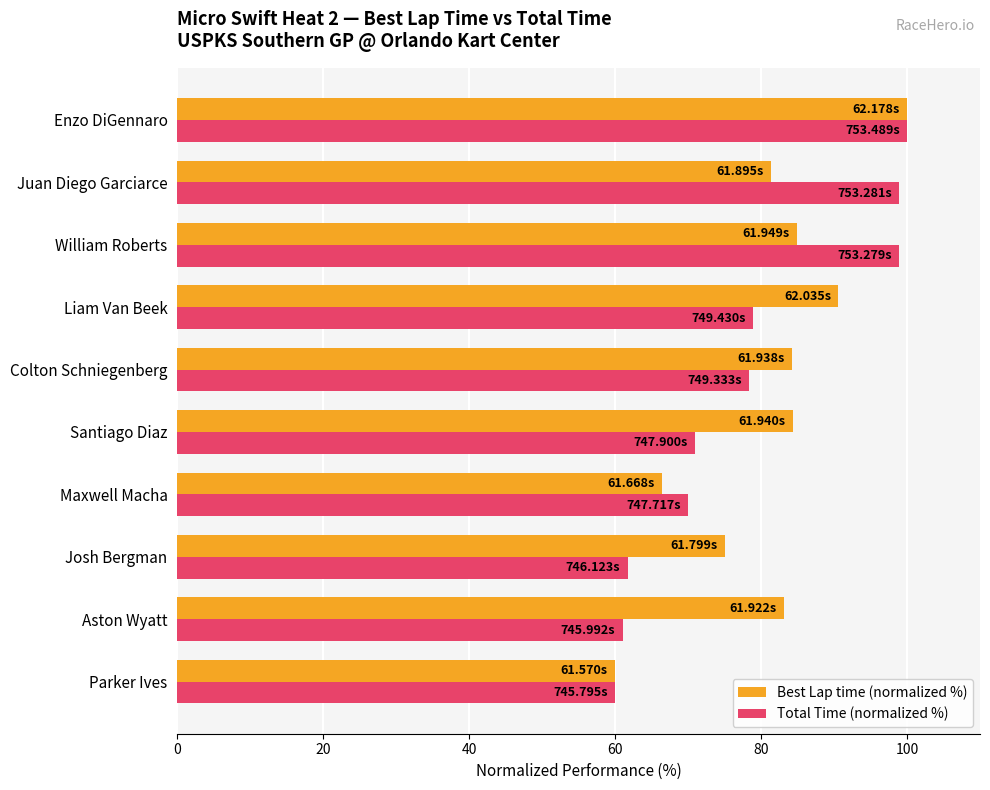

What is the greatest value displayed?

100.0